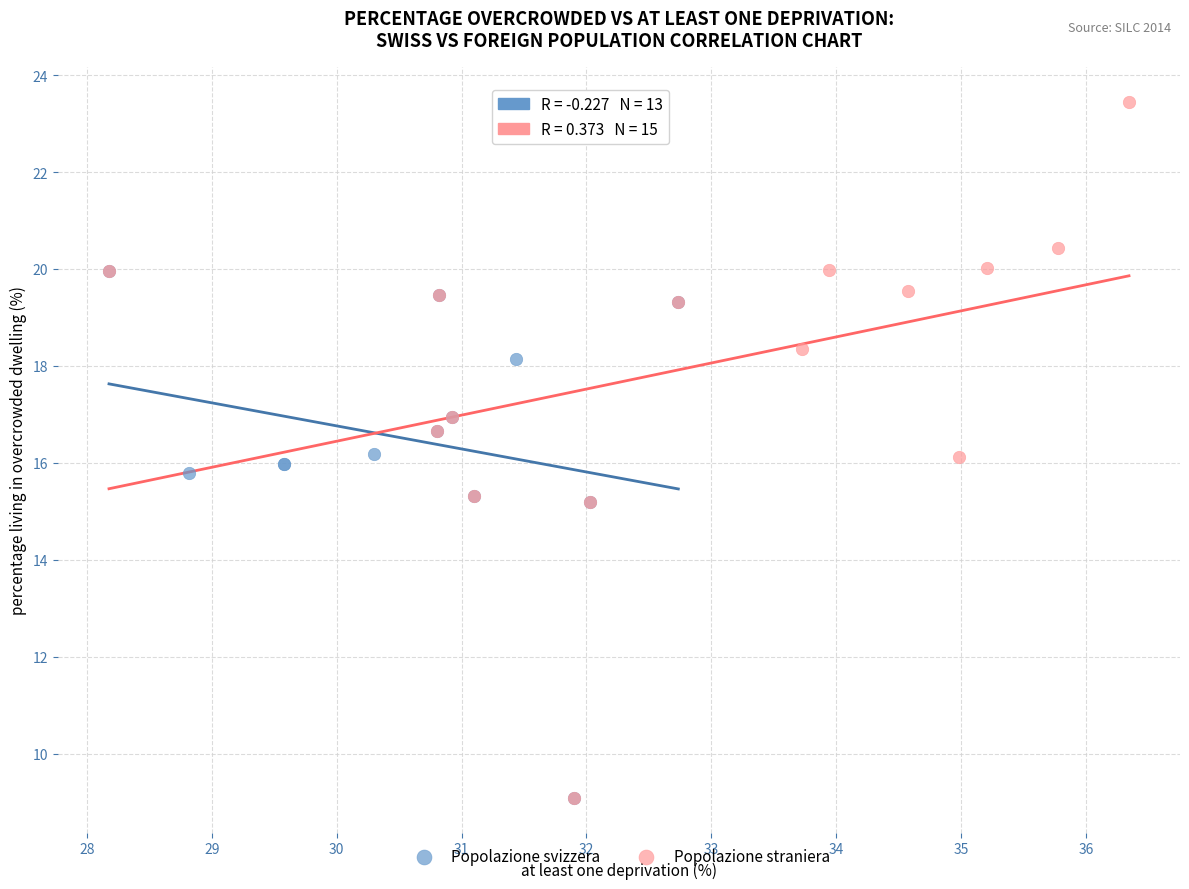

Which series contains the highest Y value?

Popolazione straniera